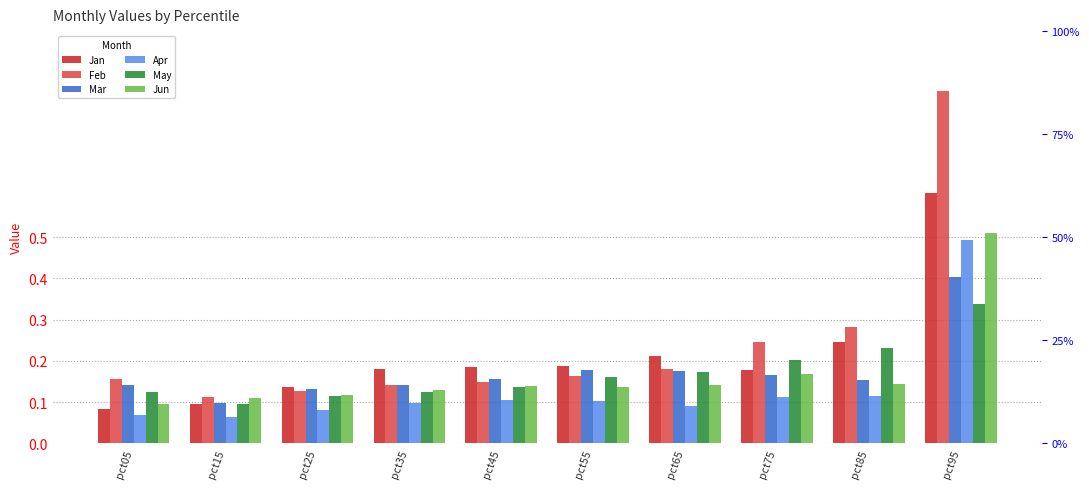

Does the chart contain any negative values?

No